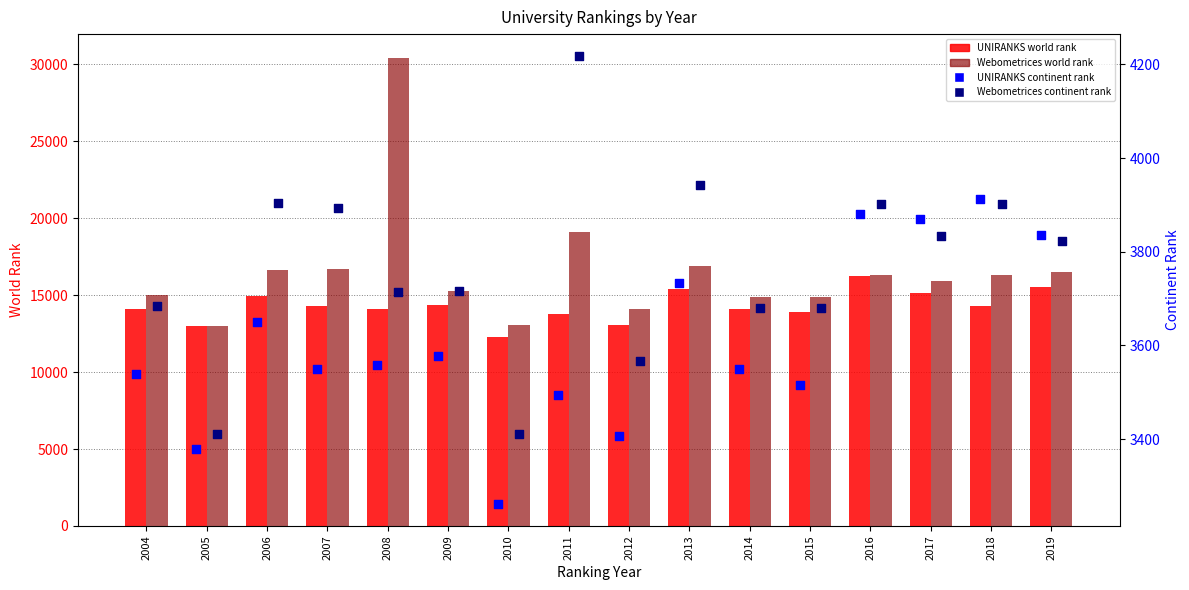

Which series has the widest spread of Y values?

Webometrices world rank